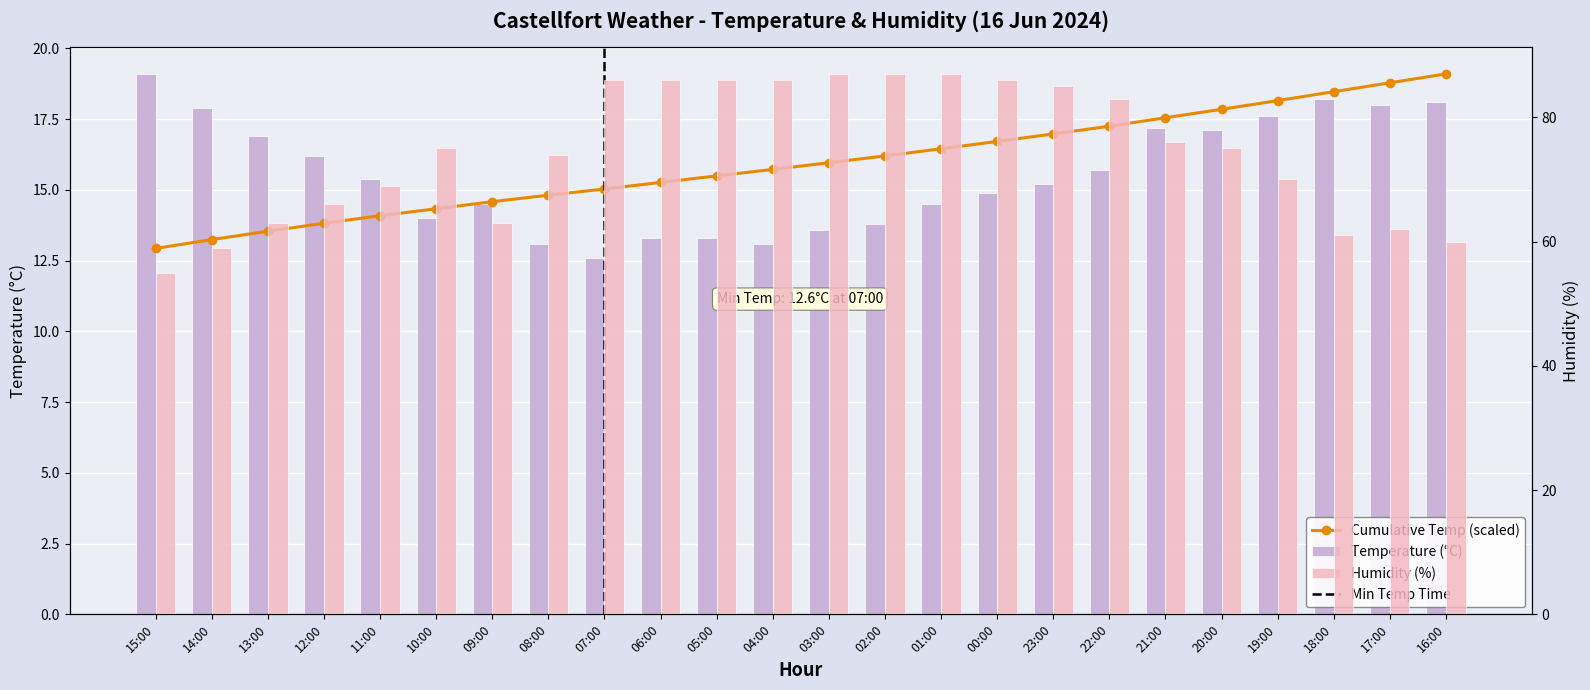

Rank the series by their maximum value, from lowest to highest.

Cumulative Temp (scaled), Temperature (°C), Humidity (%)